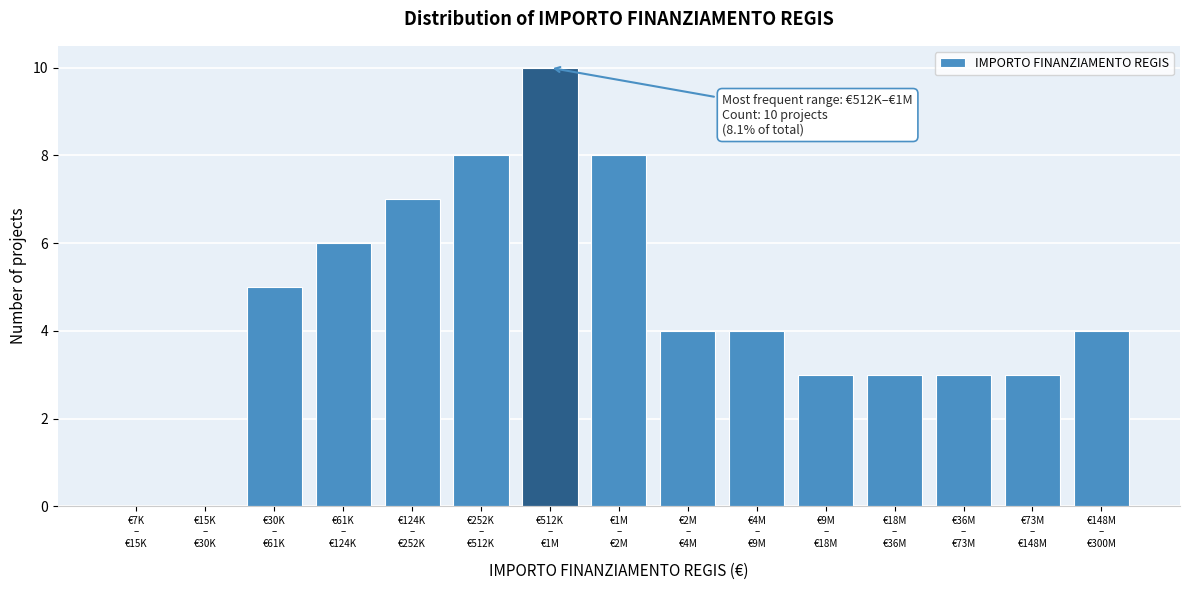

What is the sum of all values?

68